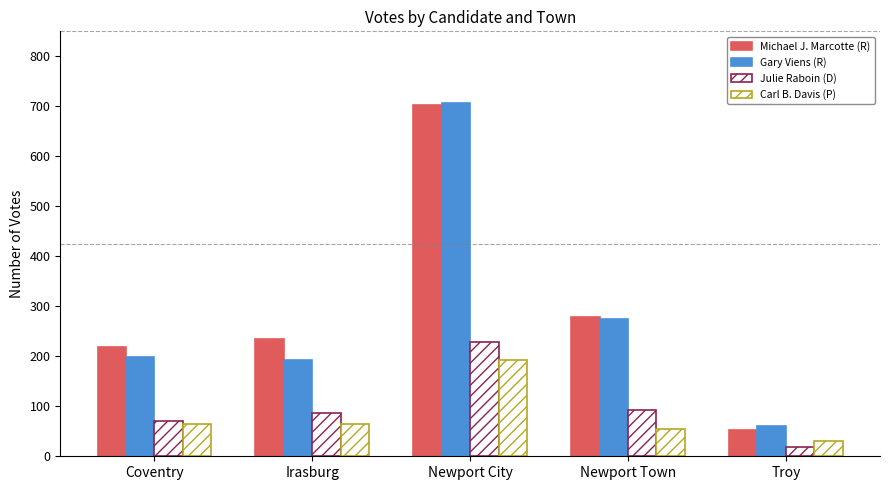

Count the number of categories in the chart.

5